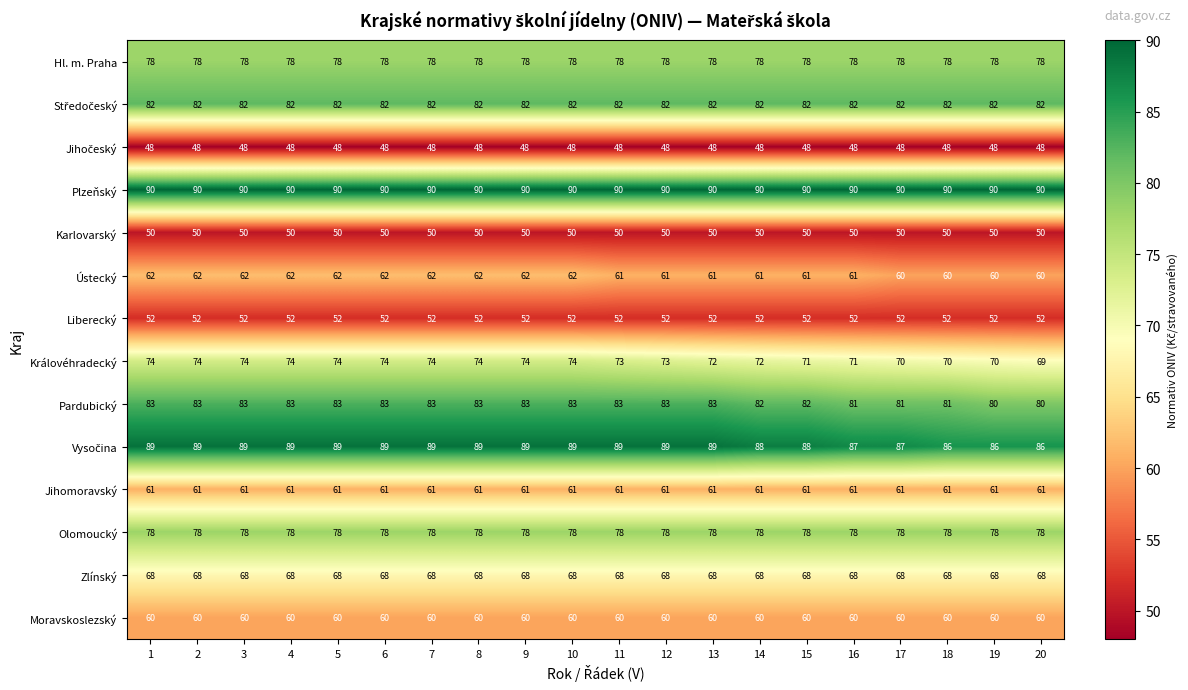

What is the approximate value of Liberecký at 4?

52